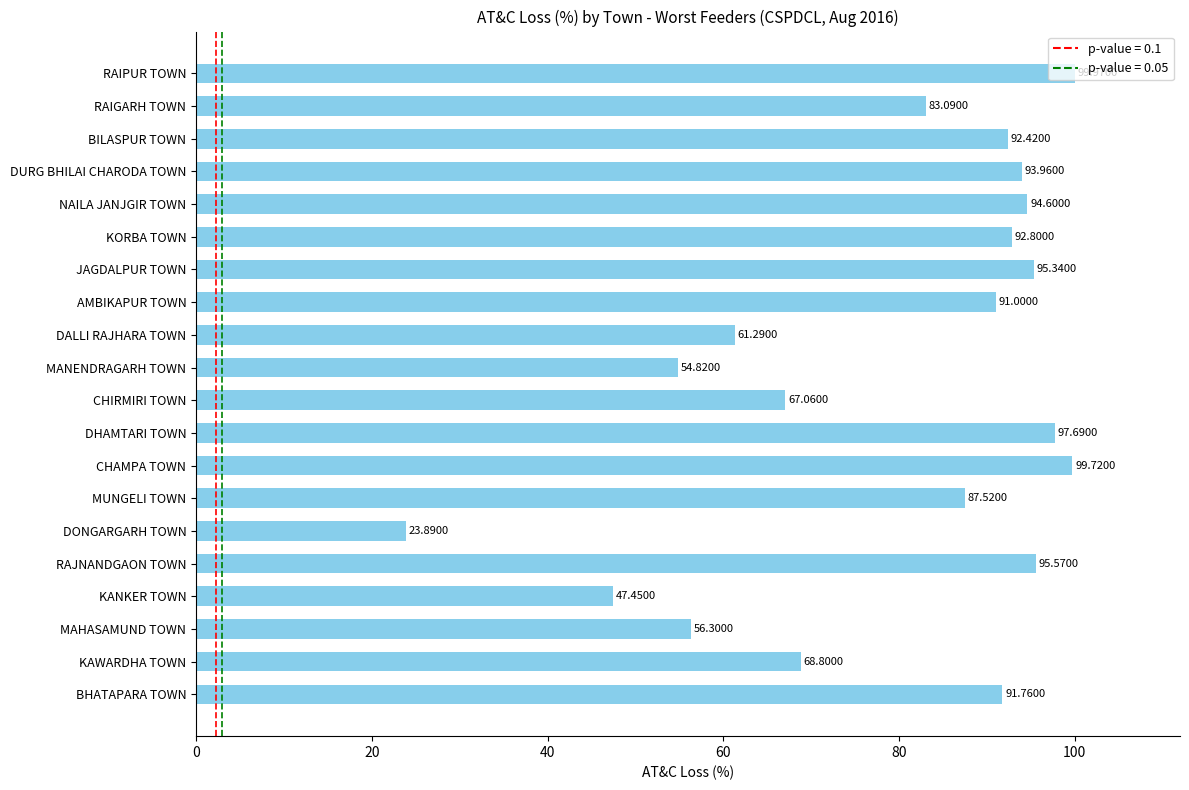

What is the average value?

79.8